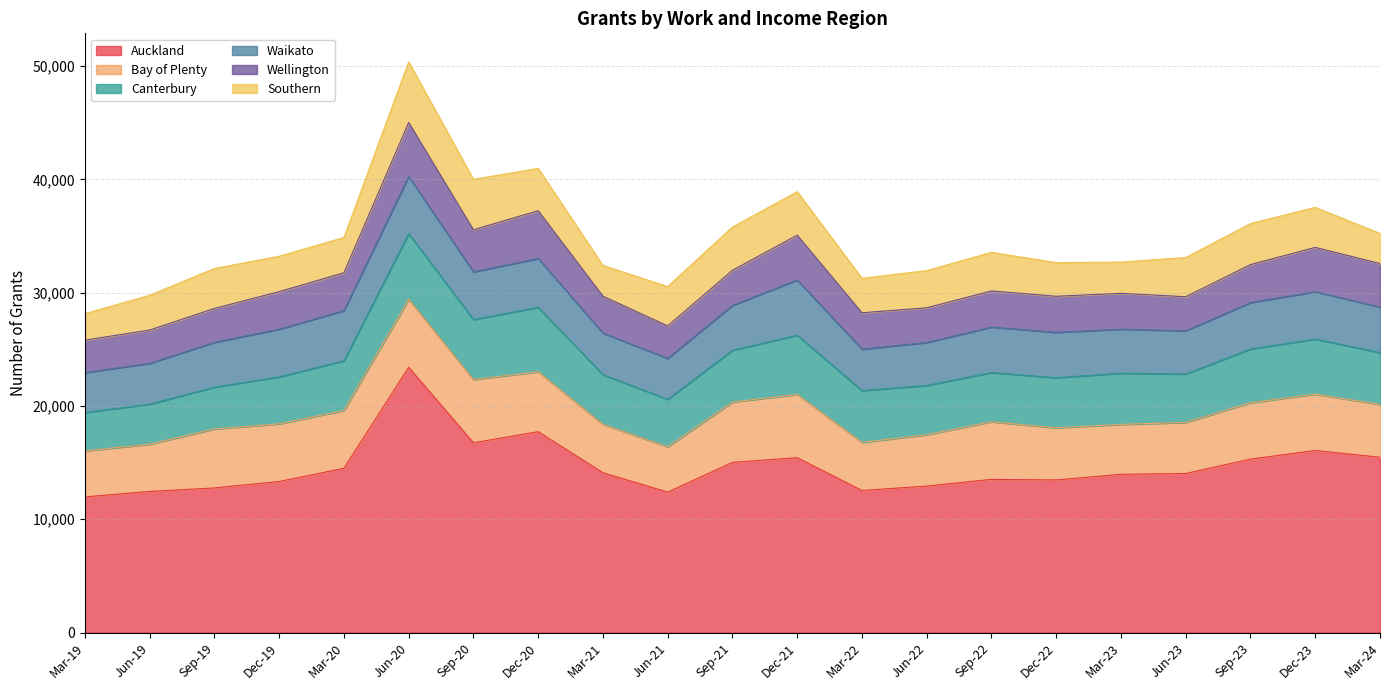

After their last crossing, which series has the higher values: Bay of Plenty or Canterbury?

Bay of Plenty